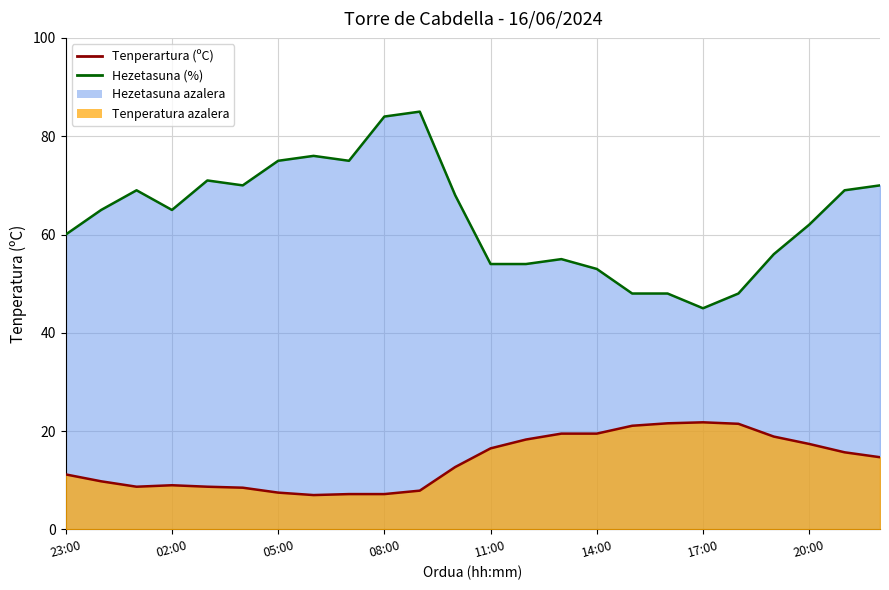

True or false: Hezetasuna (%) and Tenperartura (ºC) intersect in this chart.

False